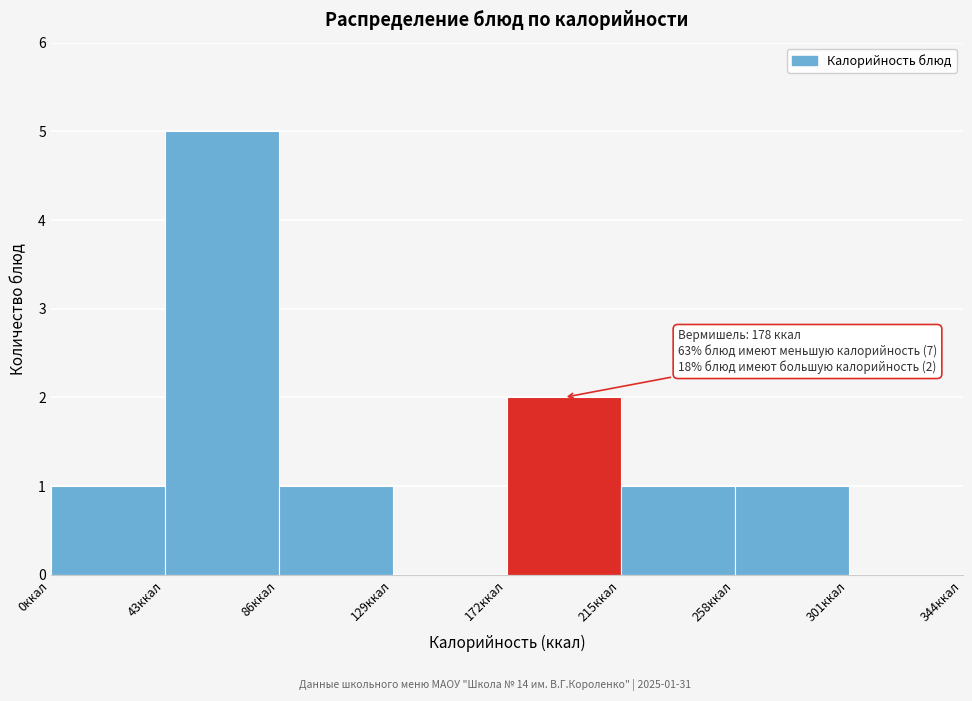

Over which range of the x-axis is the bar tallest?

43 to 86